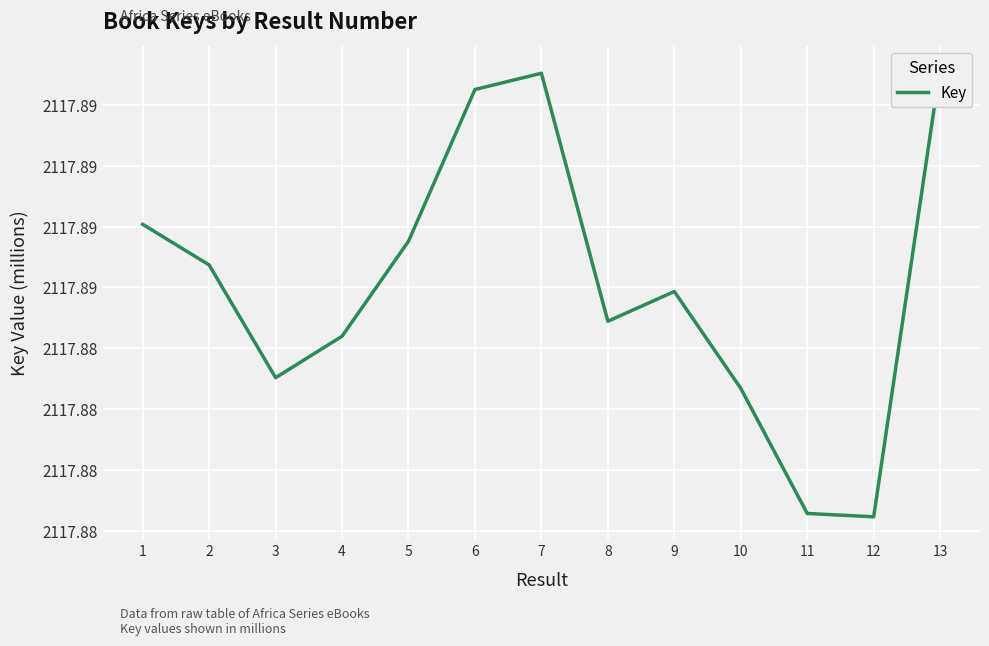

What is the ratio of the value at 6 to the value at 13?

1.0